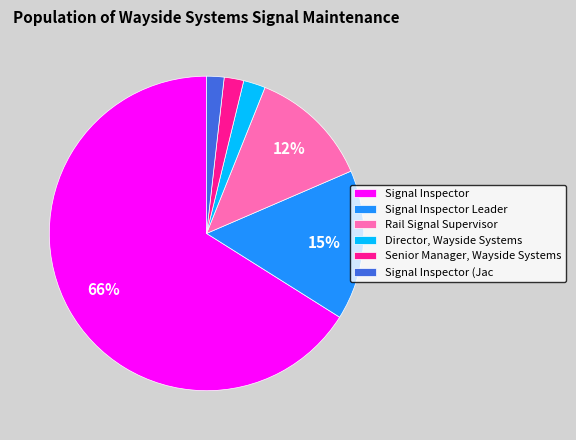

Between Rail Signal Supervisor and Signal Inspector Leader, which is larger?

Signal Inspector Leader